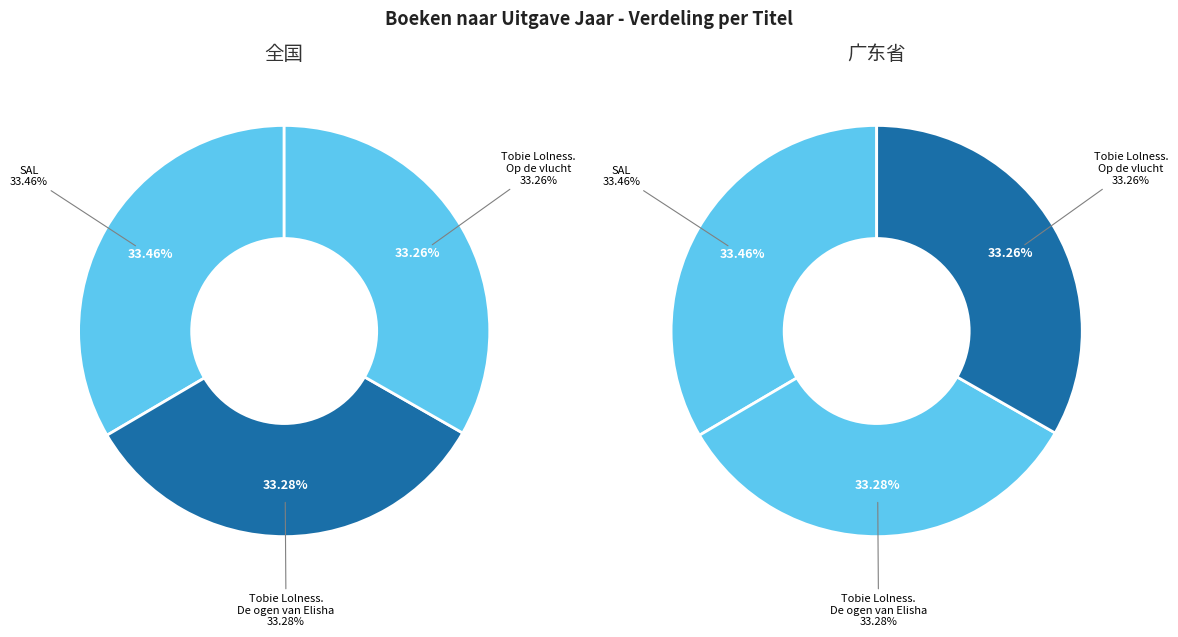

Combined, what portion of the pie is Tobie Lolness. De ogen van Elisha and SAL?

66.7%